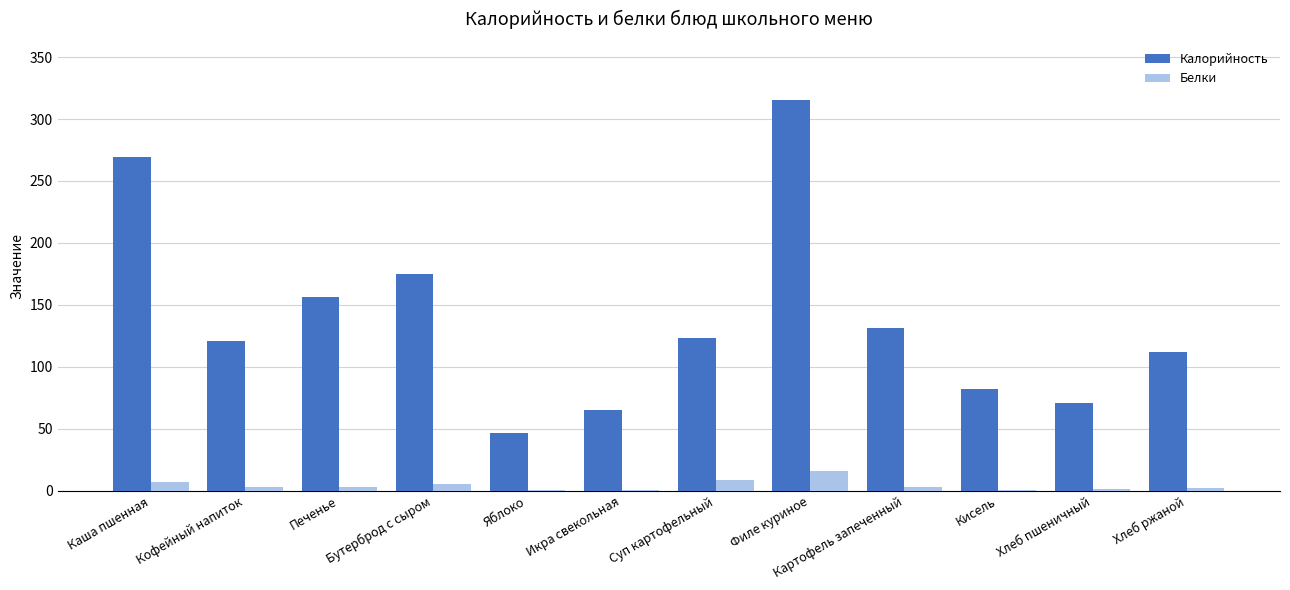

What is the sum of the Калорийность values at Филе куриное and Каша пшенная?

584.0